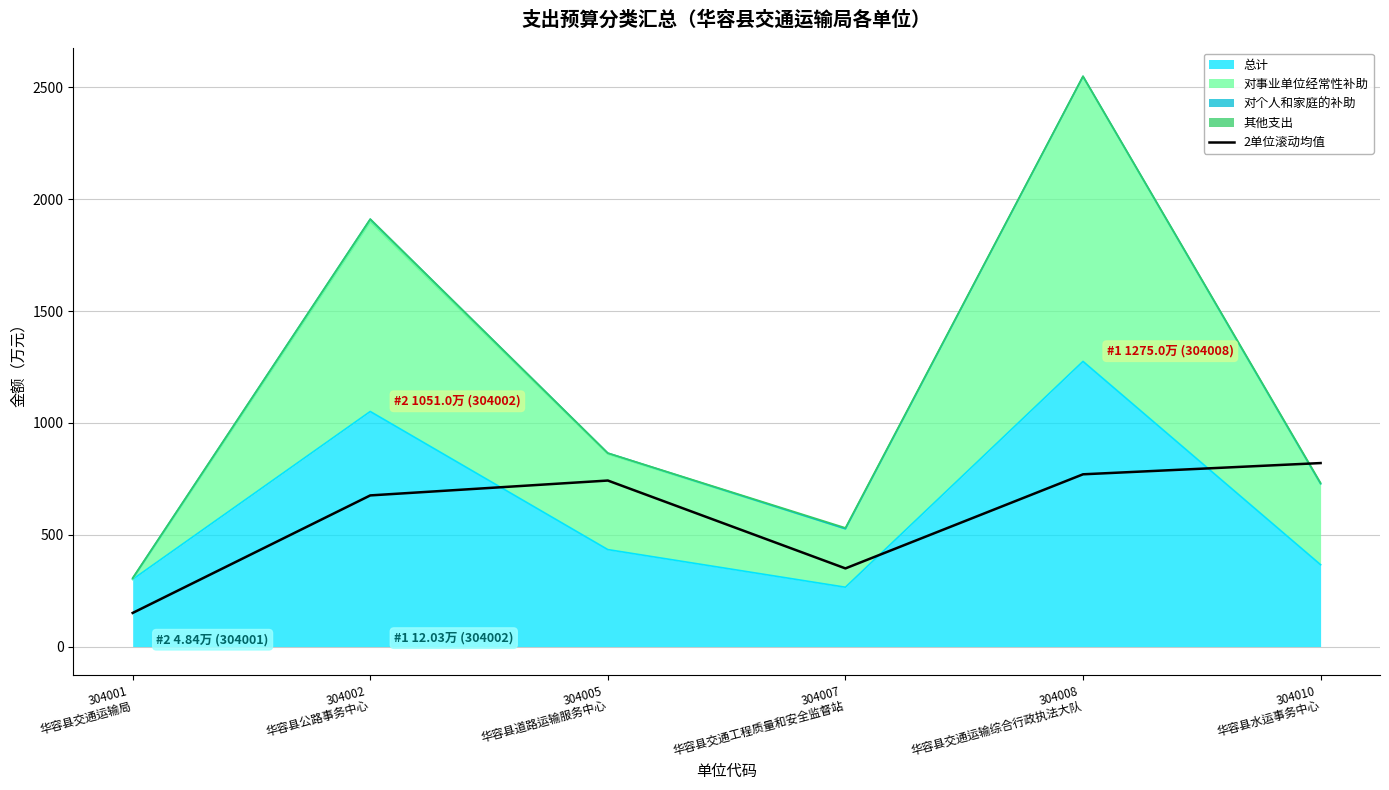

True or false: the data has more than 0 interior local peaks.

True